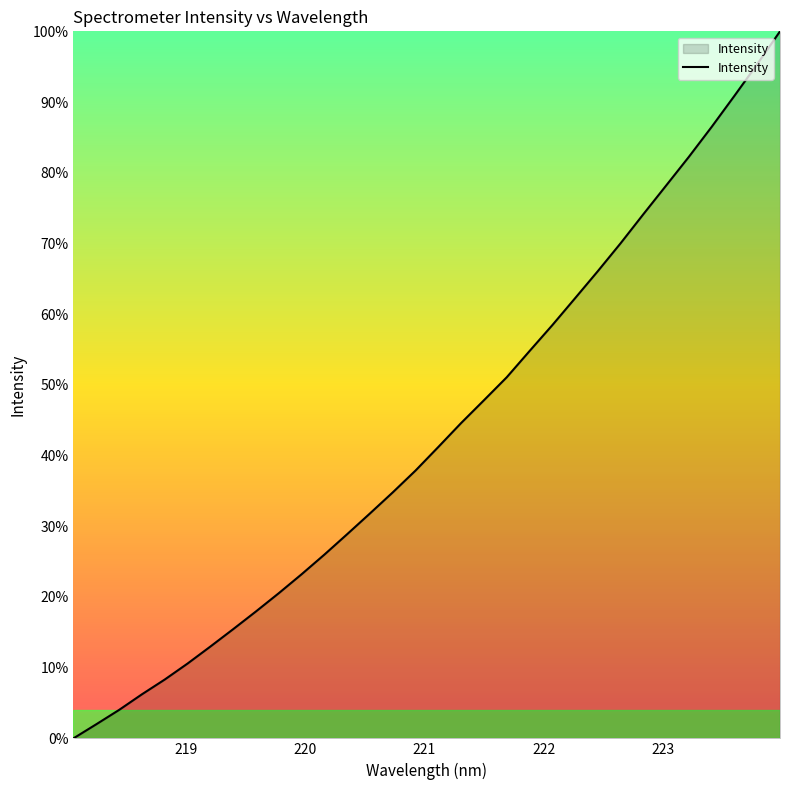

What is the maximum value shown in the chart?

100.0